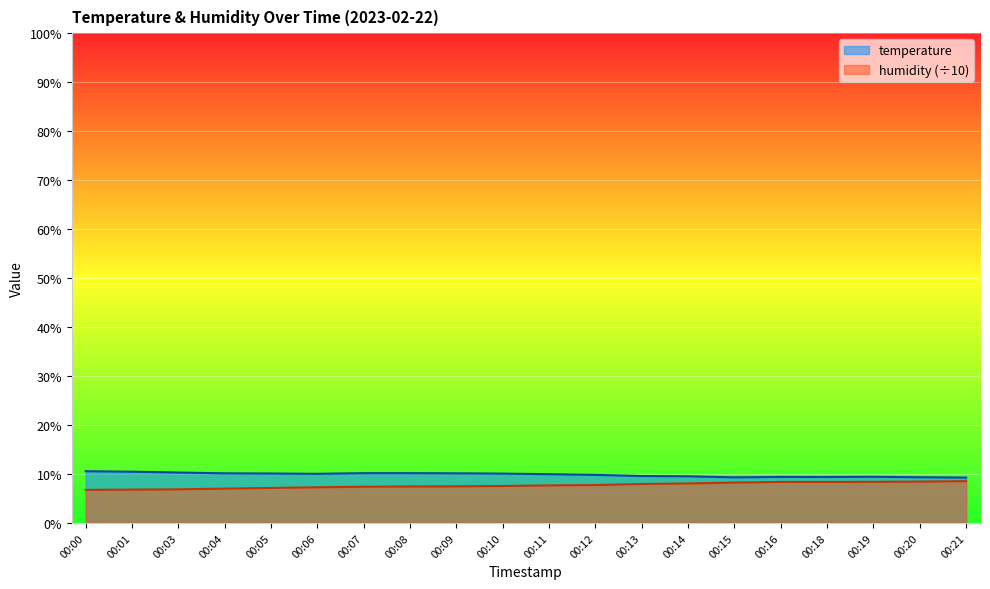

How many lines are shown in the chart?

2